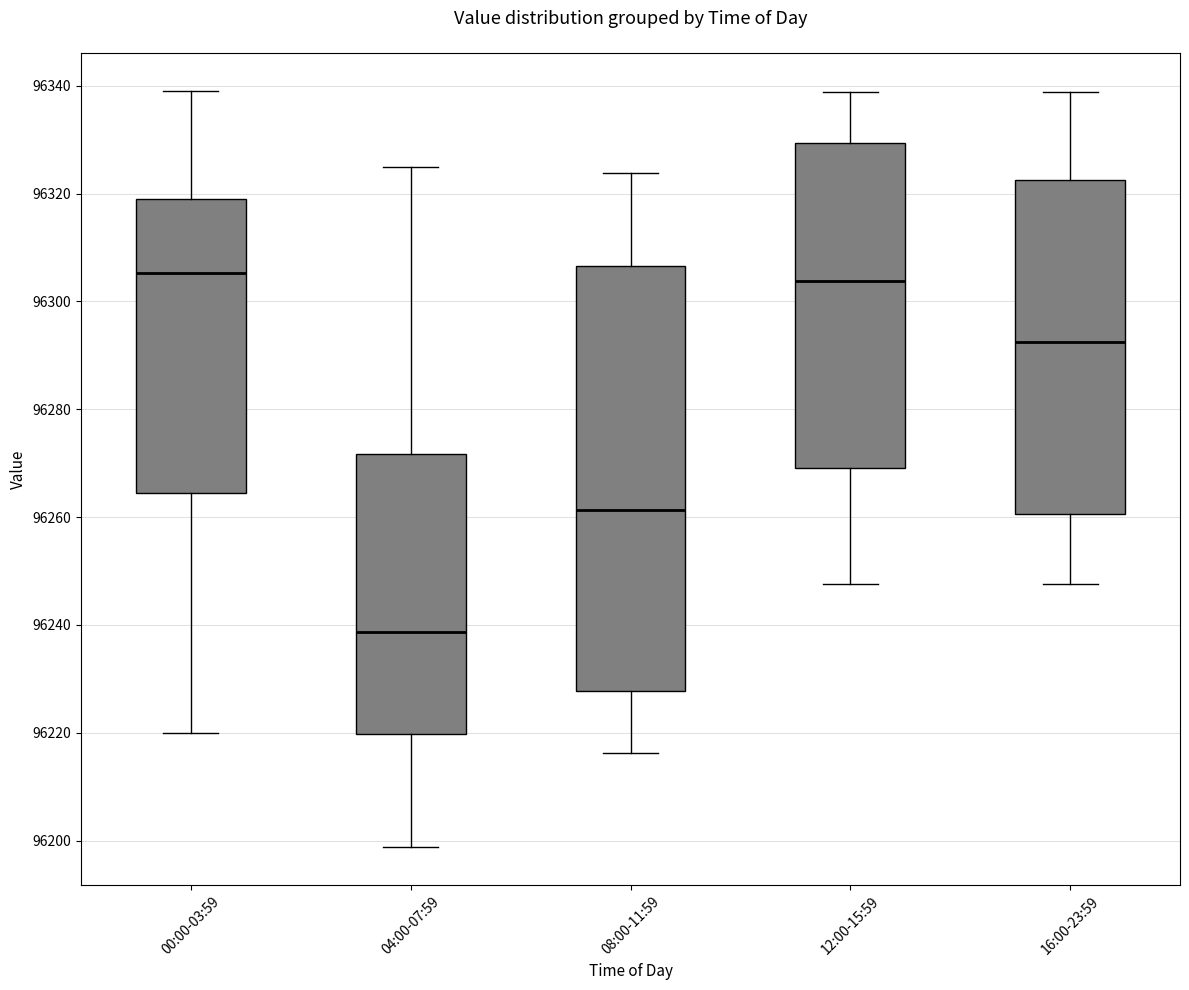

Reading left to right, read every box against the y-axis: the position of its median line, the range the box covers, and the ends of its whiskers. The values are not printed on the chart, so give them approximately, as read against the axis.

00:00-03:59: median 96306, box 96264 to 96320, whiskers 96220 to 96340
04:00-07:59: median 96238, box 96220 to 96272, whiskers 96198 to 96326
08:00-11:59: median 96262, box 96228 to 96306, whiskers 96216 to 96324
12:00-15:59: median 96304, box 96270 to 96330, whiskers 96248 to 96338
16:00-23:59: median 96292, box 96260 to 96322, whiskers 96248 to 96338